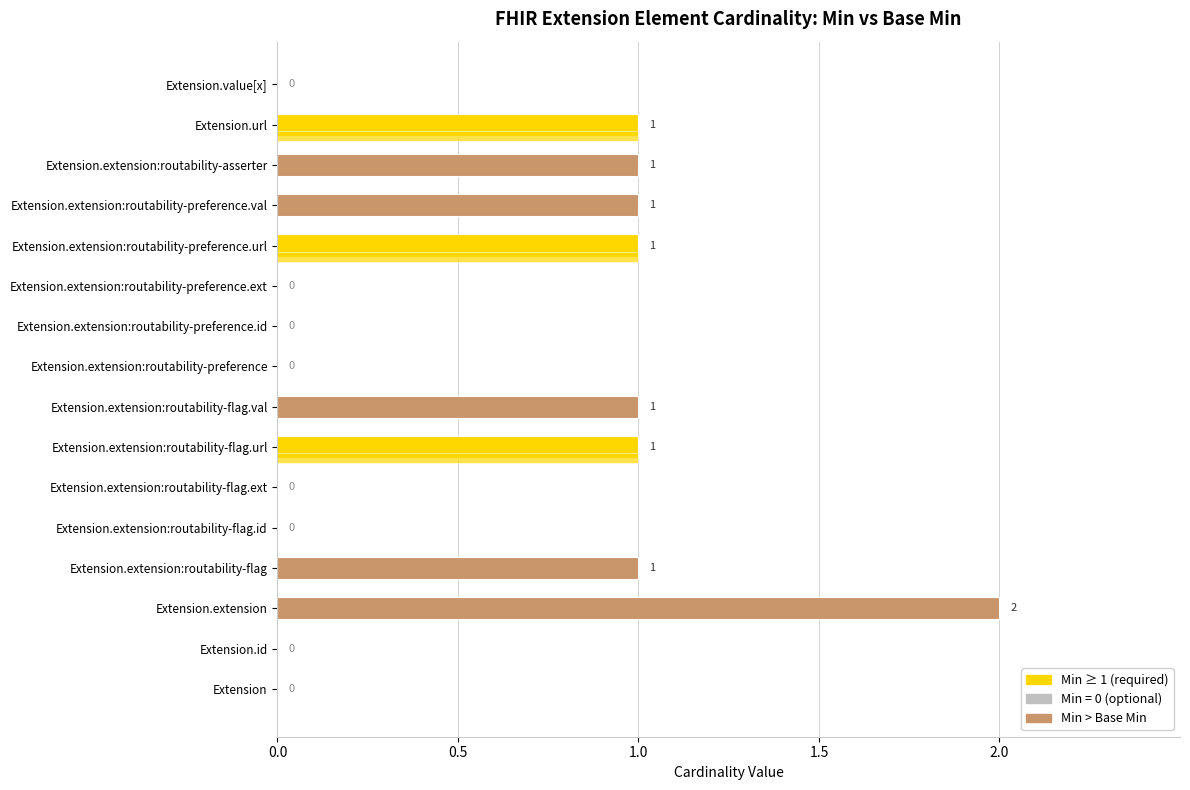

How many distinct data groups are displayed?

2